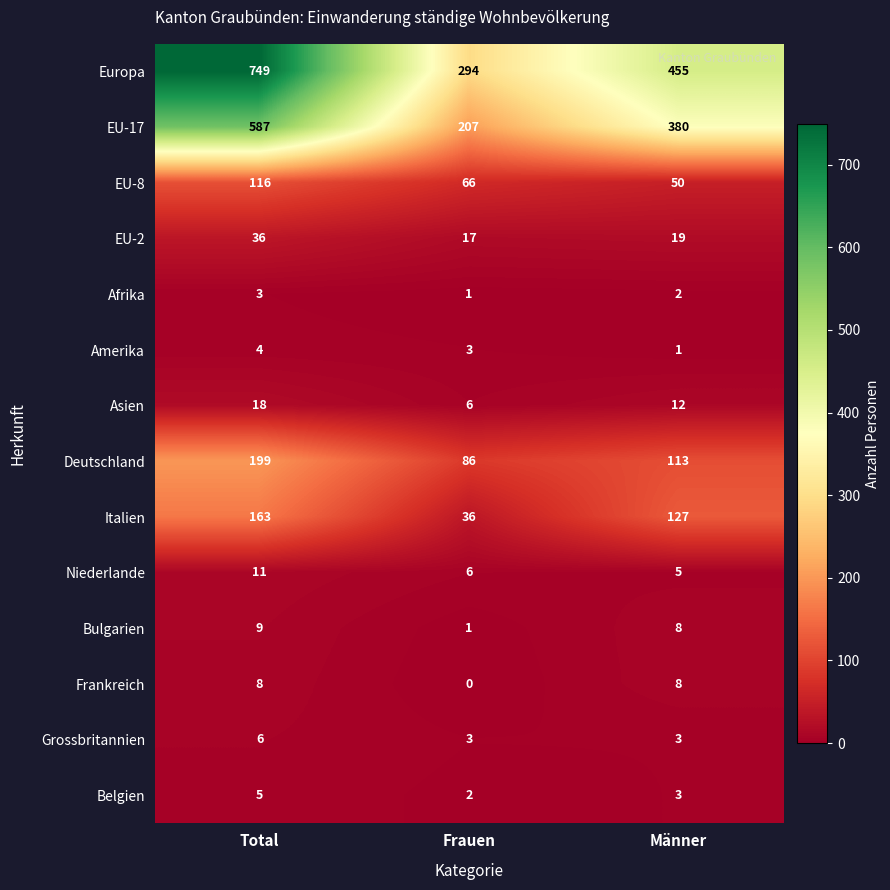

At how many categories does at least one series exceed 73?

3